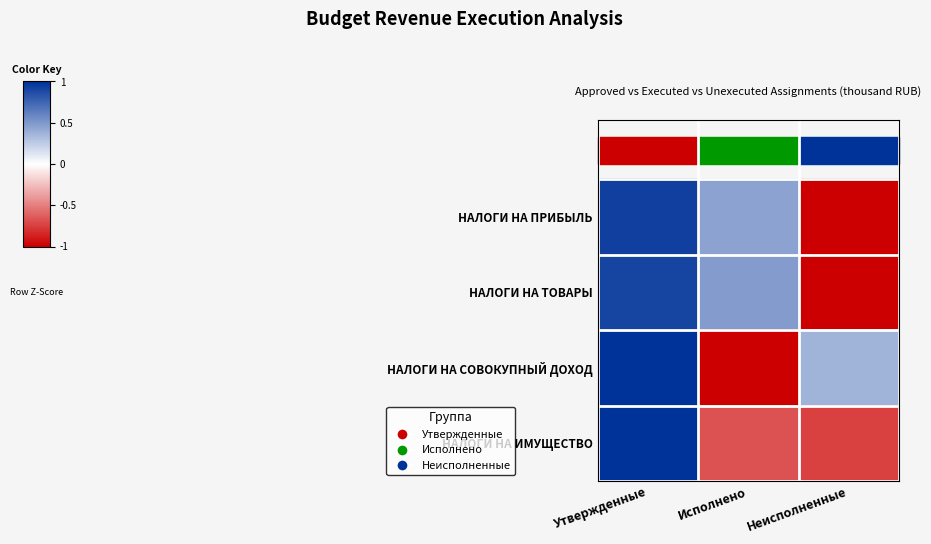

How many series are shown in this chart?

4